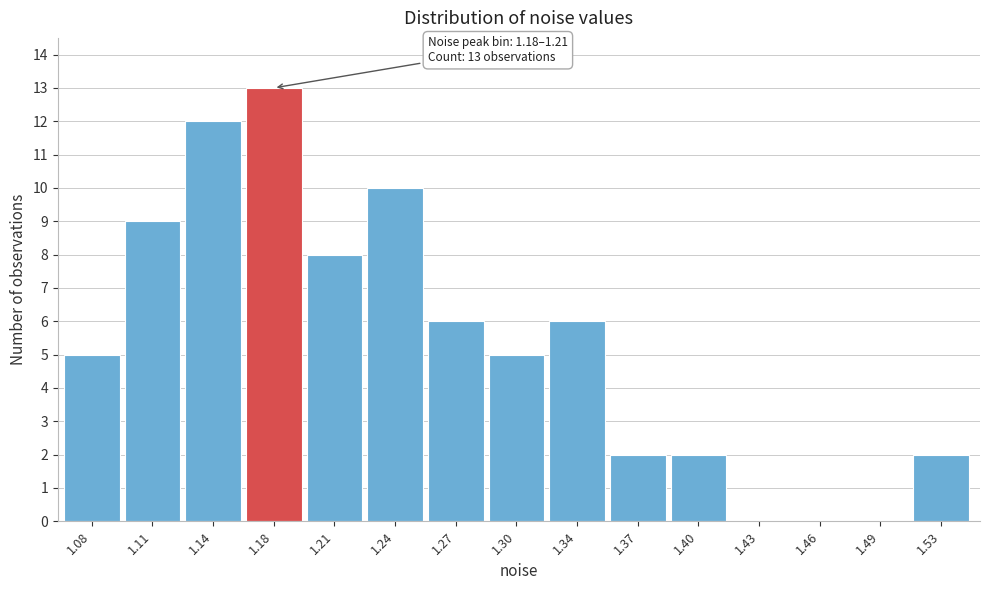

Reading left to right, what are all the values shown in this chart?

1.08=5	1.11=9	1.14=12	1.18=13	1.21=8	1.24=10	1.27=6	1.30=5	1.34=6	1.37=2	1.40=2	1.43=0	1.46=0	1.49=0	1.53=2